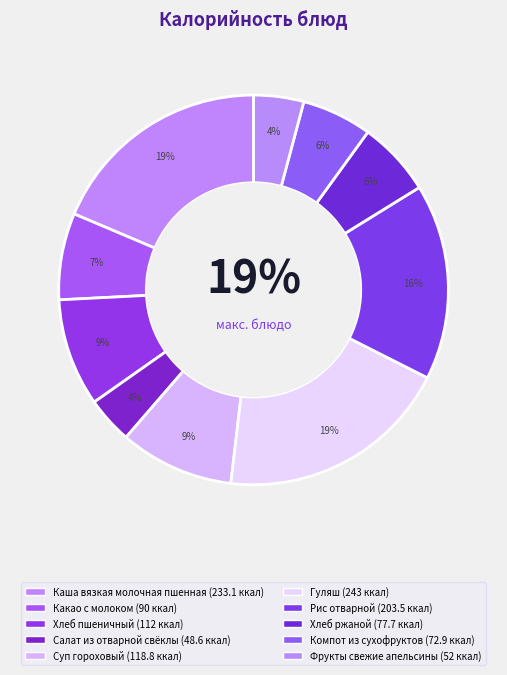

To the nearest percent, what is the average slice percentage?

10%